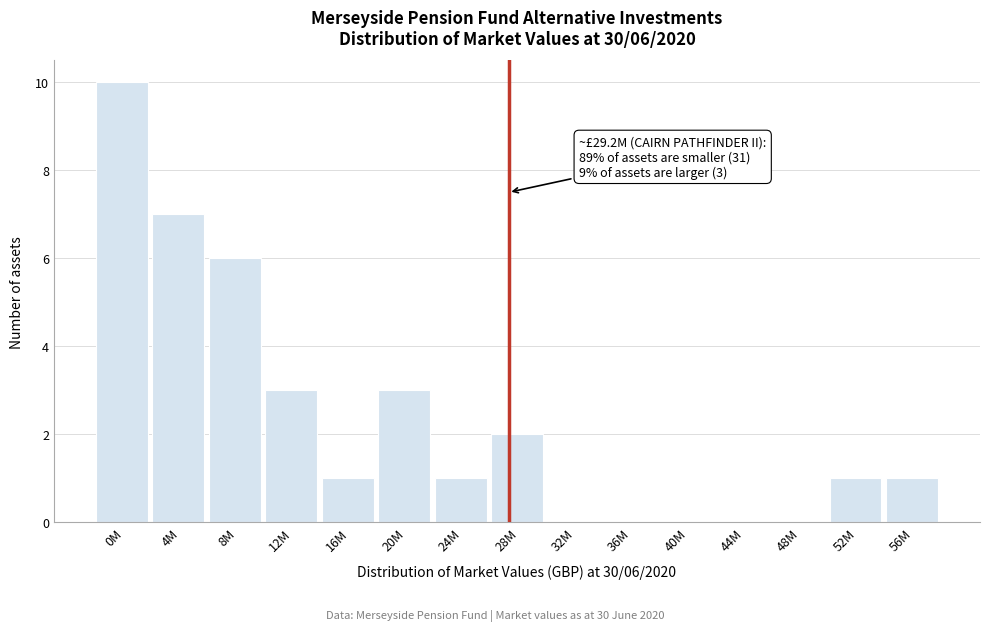

Reading left to right, what are all the values shown in this chart?

0M=10	4M=7	8M=6	12M=3	16M=1	20M=3	24M=1	28M=2	32M=0	36M=0	40M=0	44M=0	48M=0	52M=1	56M=1